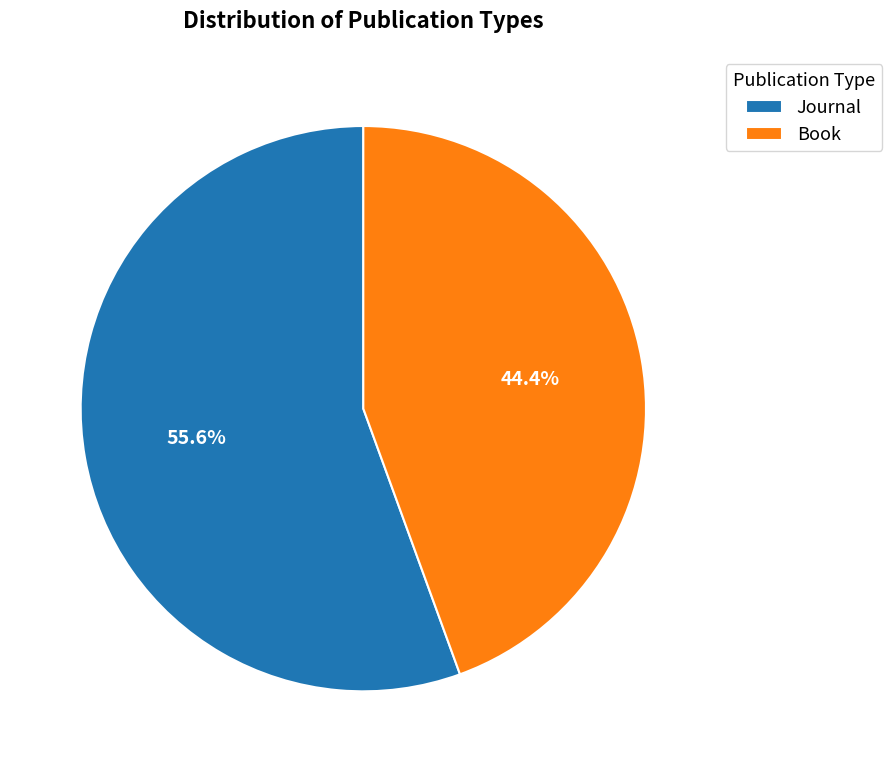

What is the largest slice in the pie chart?

Journal